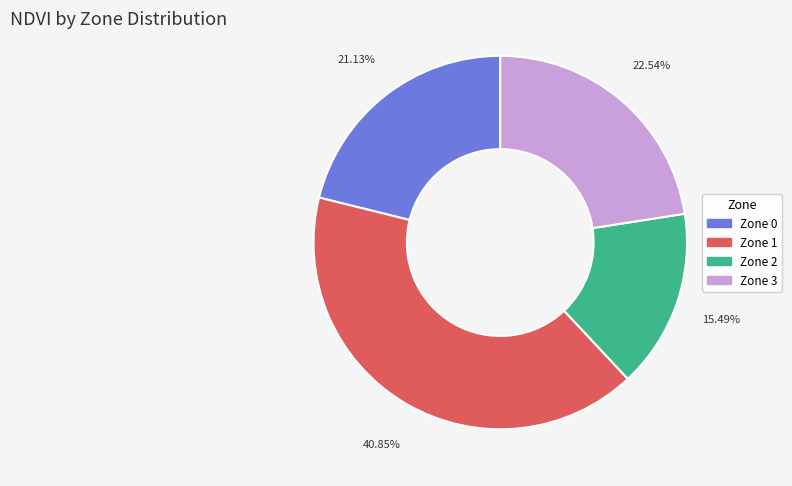

How many segments does this pie chart have?

4